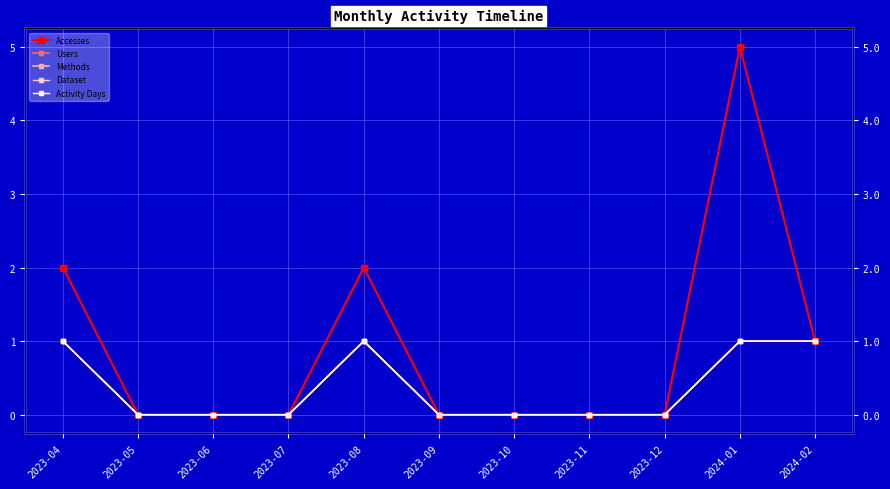

True or false: Activity Days and Methods cross at least once.

False